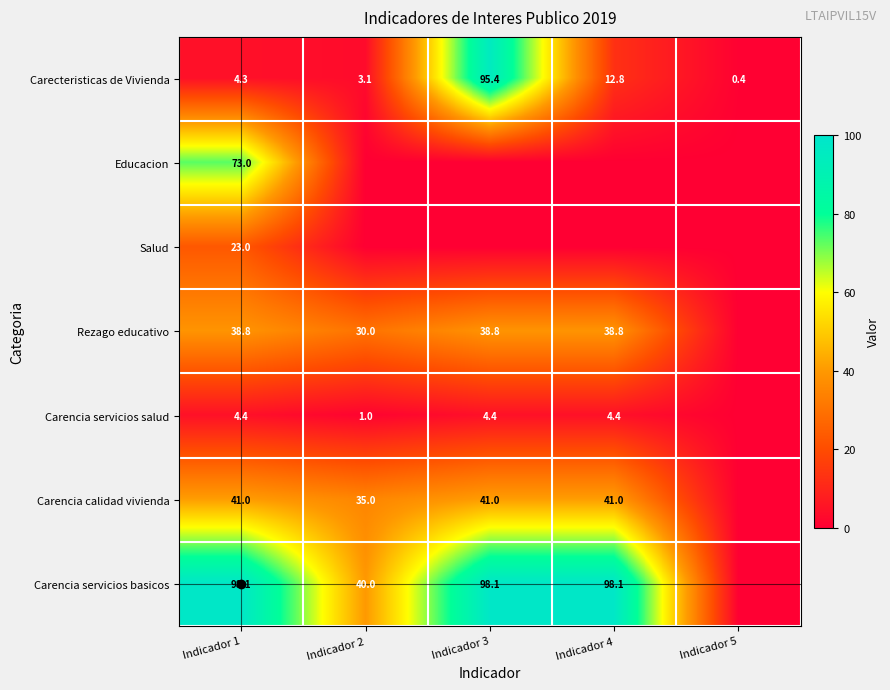

Rank the categories by Carencia calidad vivienda value from highest to lowest.

Indicador 1, Indicador 3, Indicador 4, Indicador 2, Indicador 5